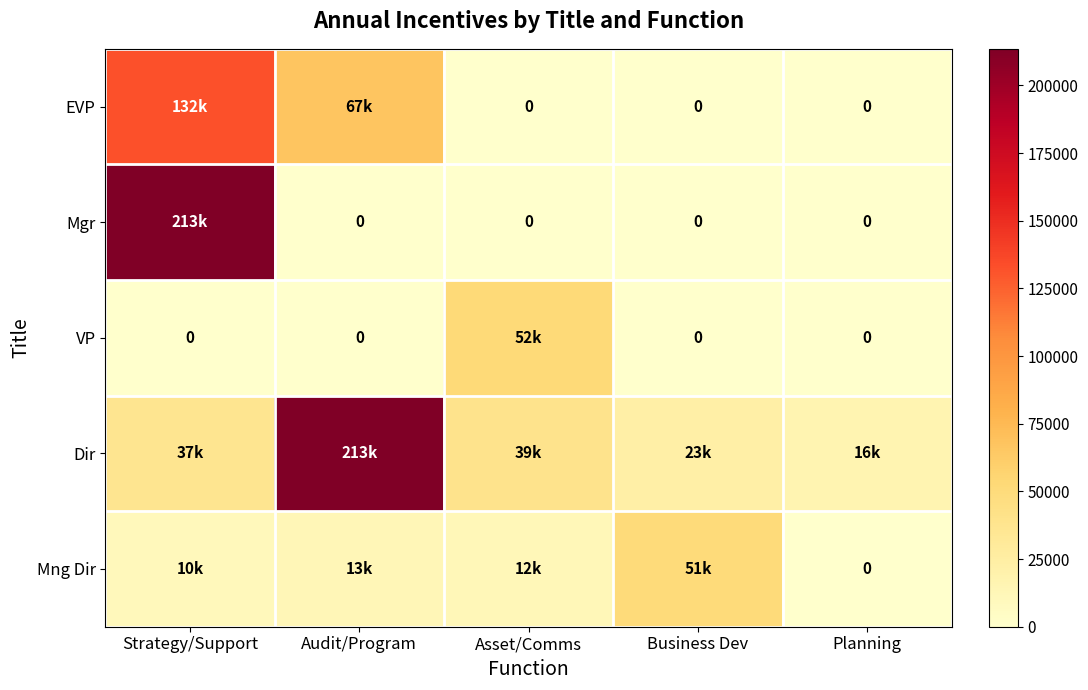

At Business Dev, list the series in order from largest to smallest.

Mng Dir, Dir, VP, Mgr, EVP